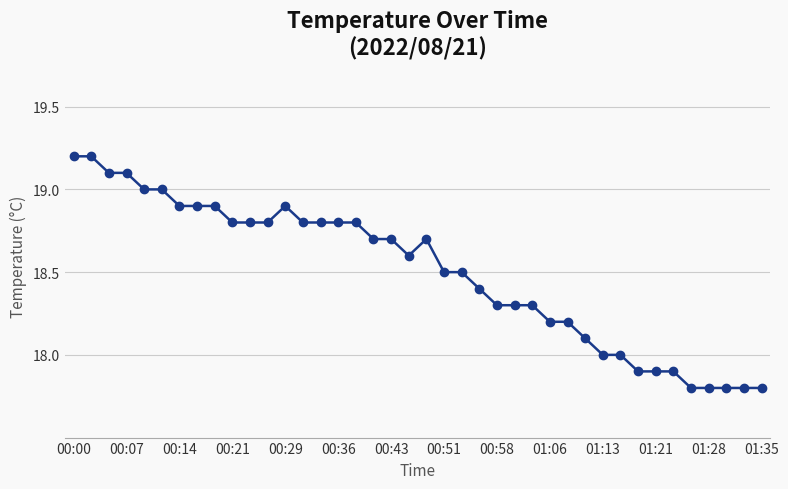

True or false: the data has more than 1 interior local peaks.

True